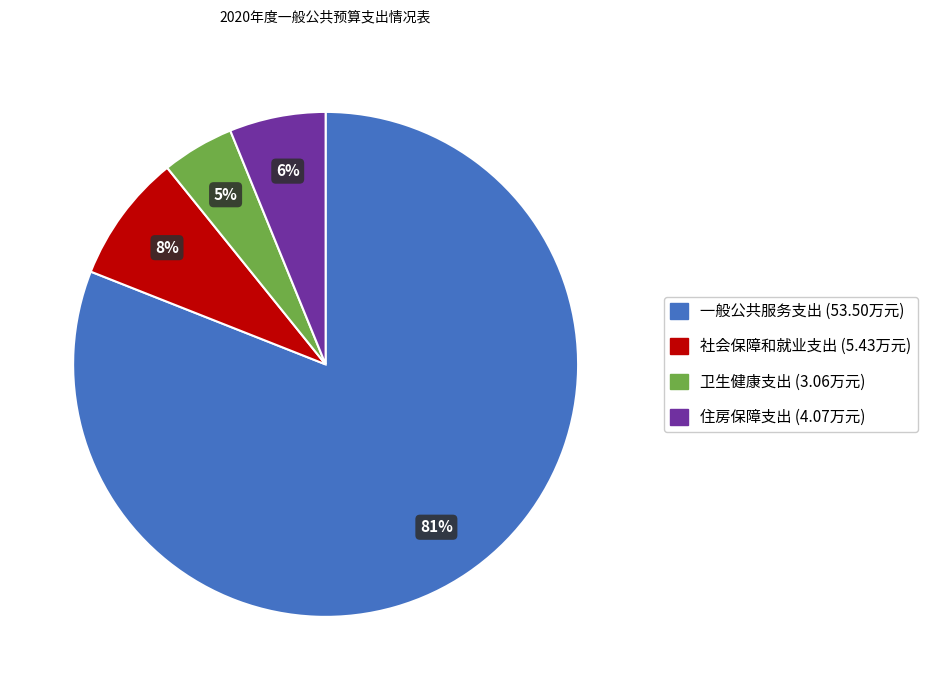

Count the number of slices in the pie.

4